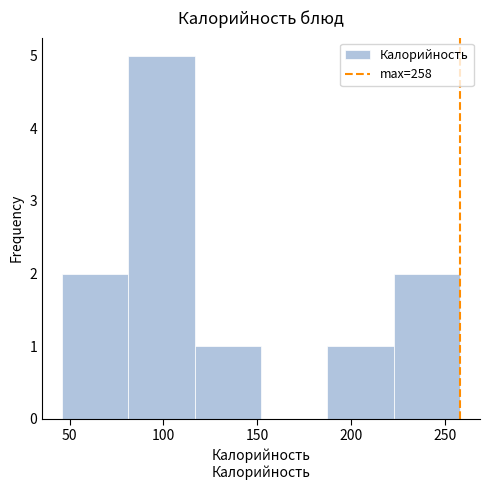

Which range on the x-axis has the tallest bar?

80 to 115